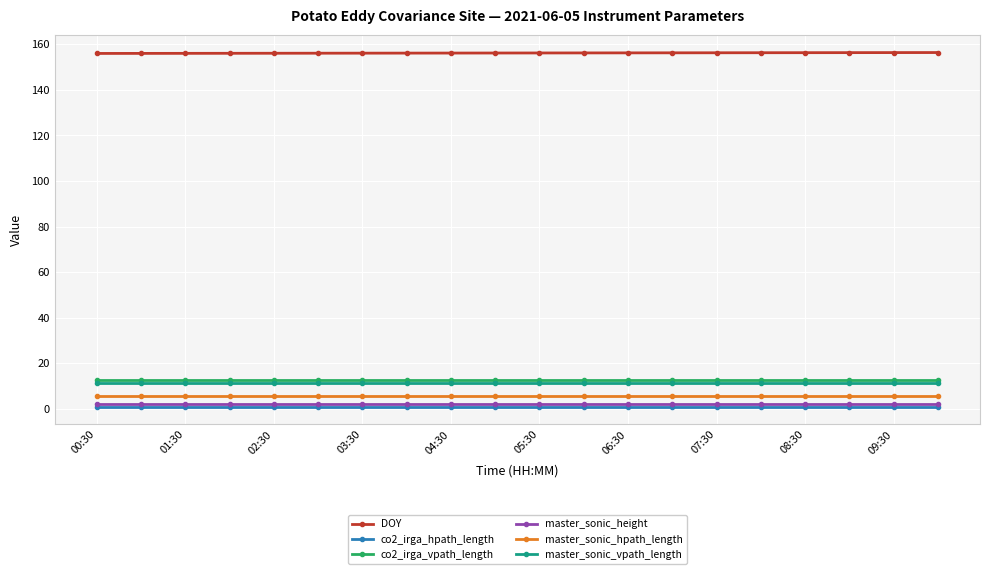

True or false: co2_irga_hpath_length and master_sonic_hpath_length intersect in this chart.

False